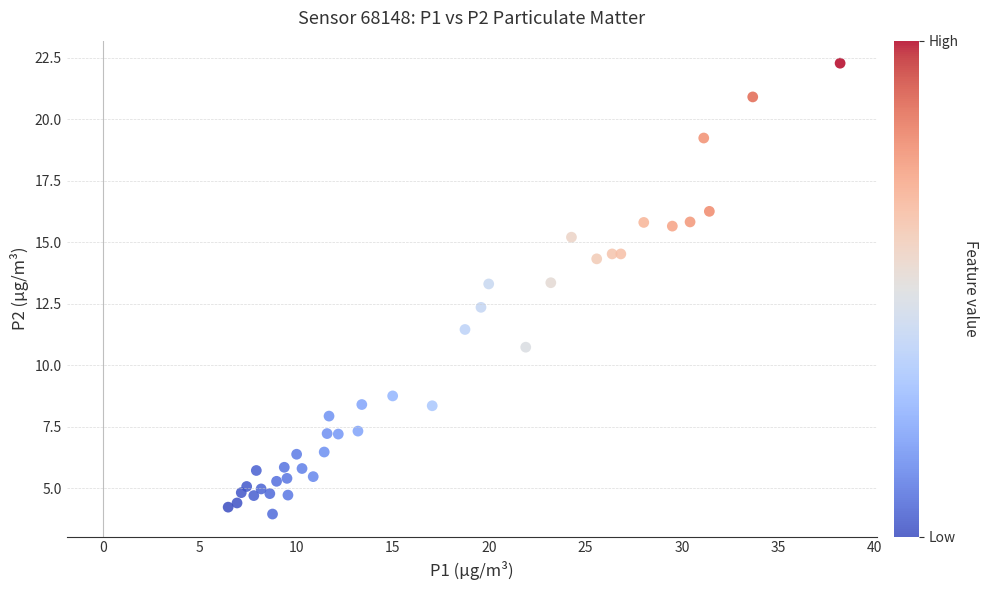

What is the range of Y values (max minus min)?

18.3